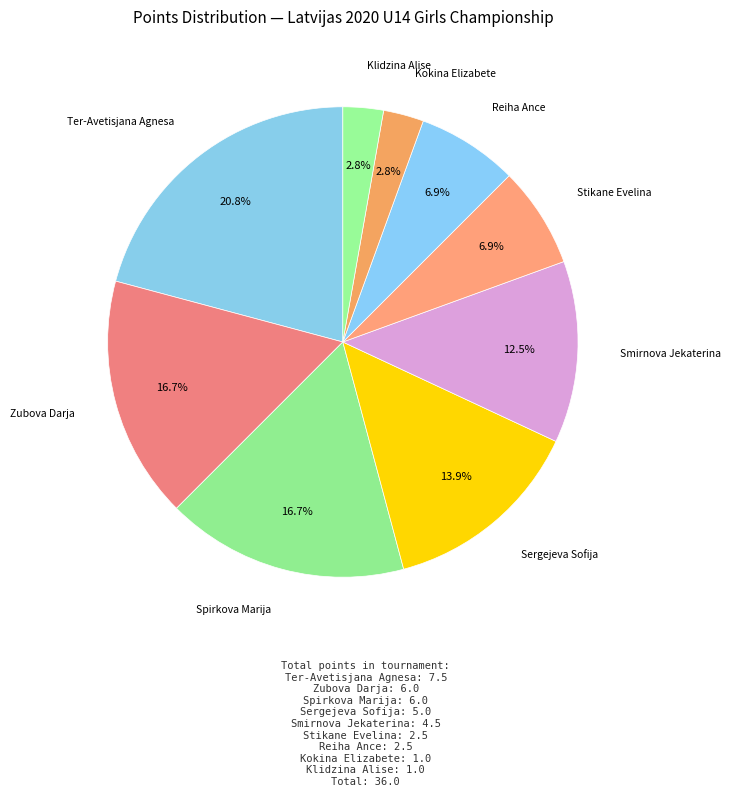

To the nearest percent, what is the combined percentage of Ter-Avetisjana Agnesa and Stikane Evelina?

28%